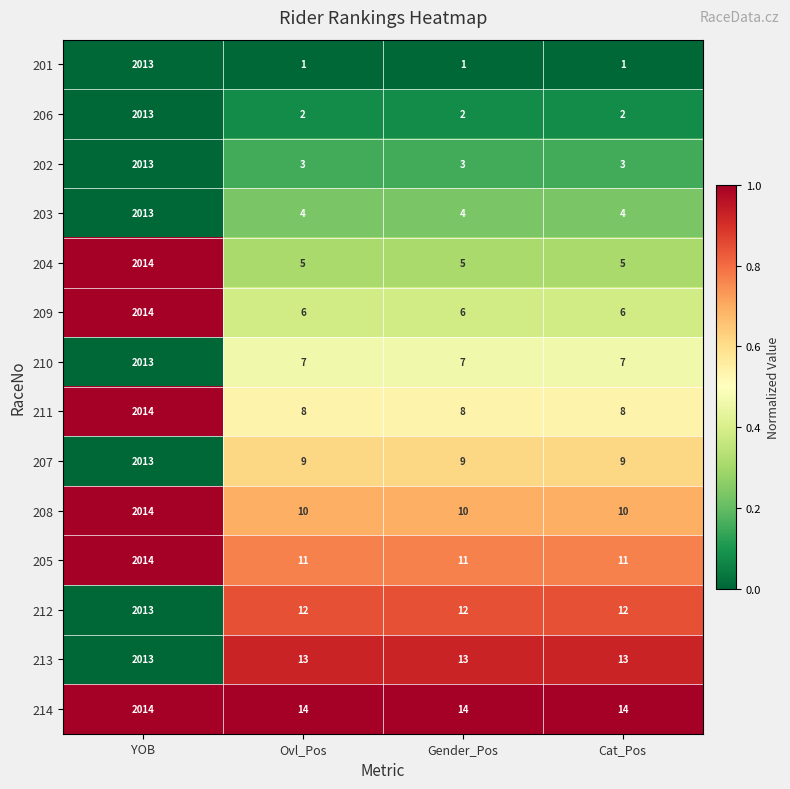

Rank the series at Cat_Pos from lowest to highest value.

201, 206, 202, 203, 204, 209, 210, 211, 207, 208, 205, 212, 213, 214